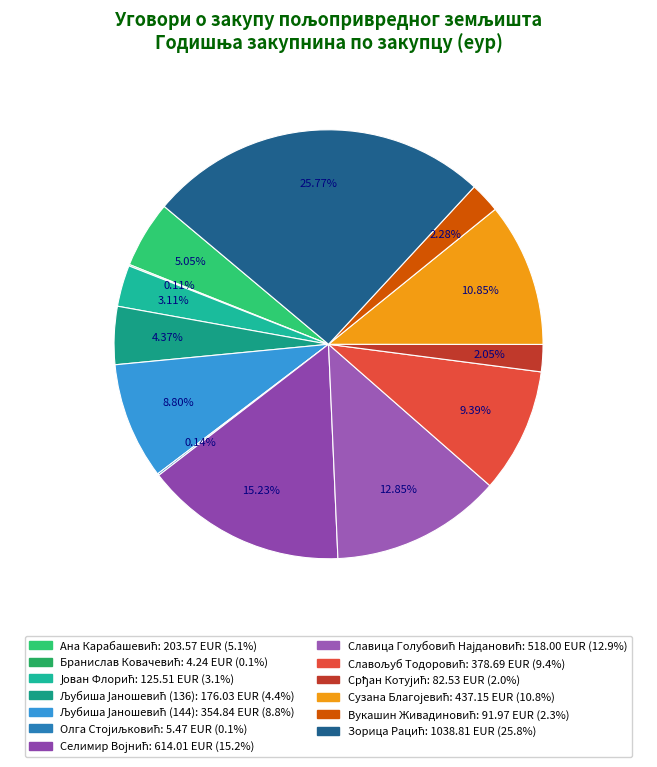

True or false: Ана Карабашевић accounts for 15% of the total.

False